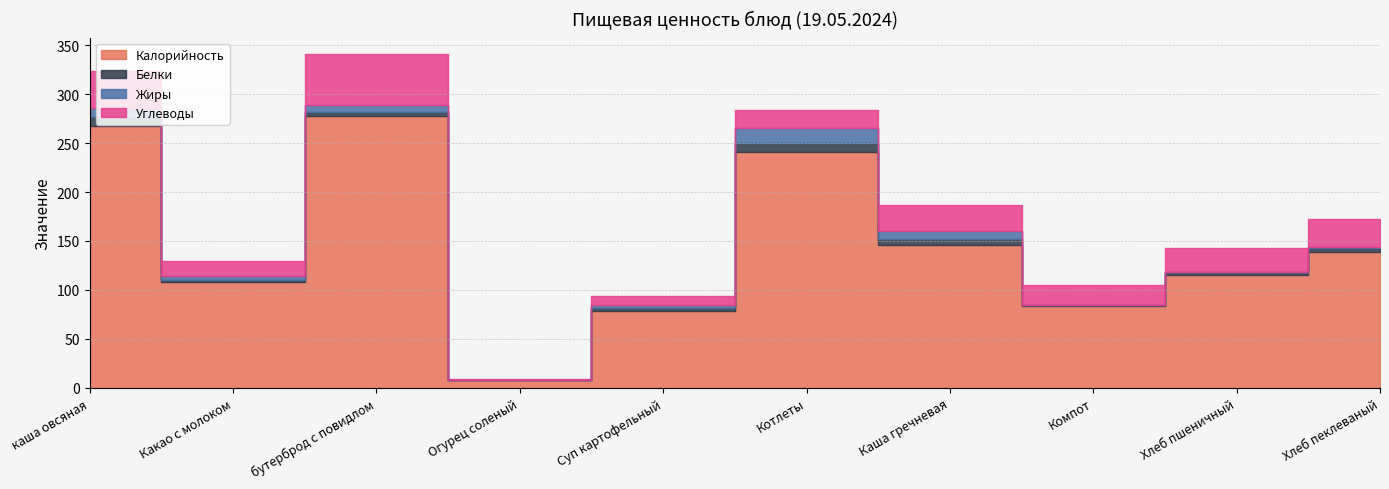

Which series has the widest spread of values?

Калорийность